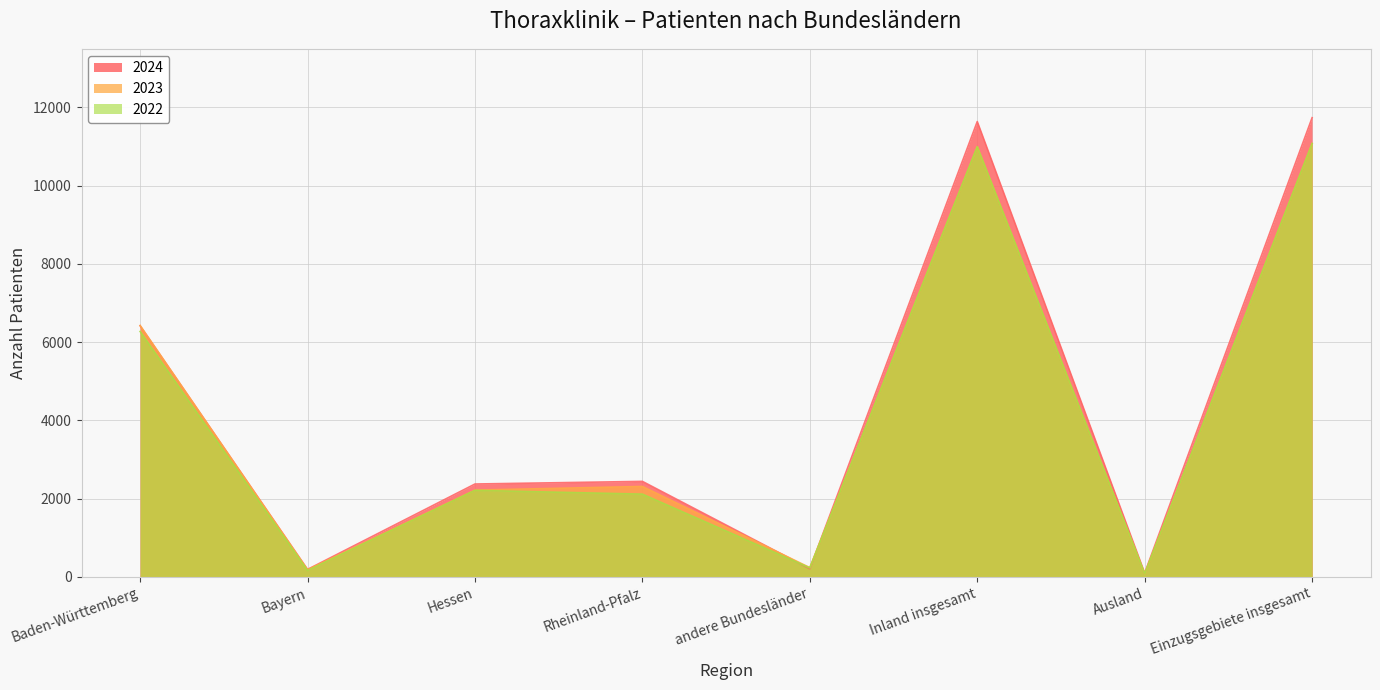

What is the difference between the highest and lowest values at Einzugsgebiete insgesamt?

660